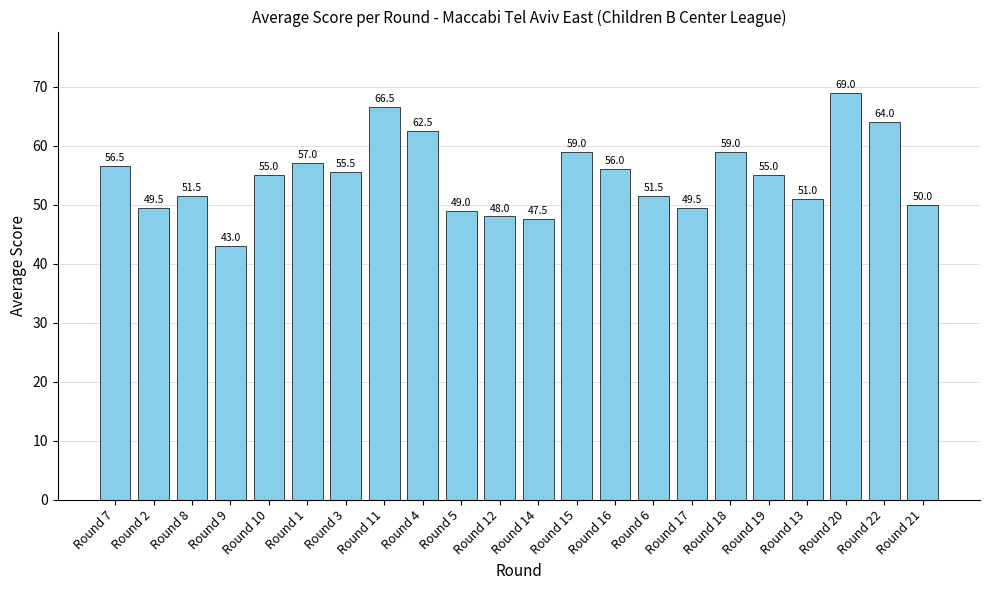

What is the change in value from Round 8 to Round 15?

+7.5